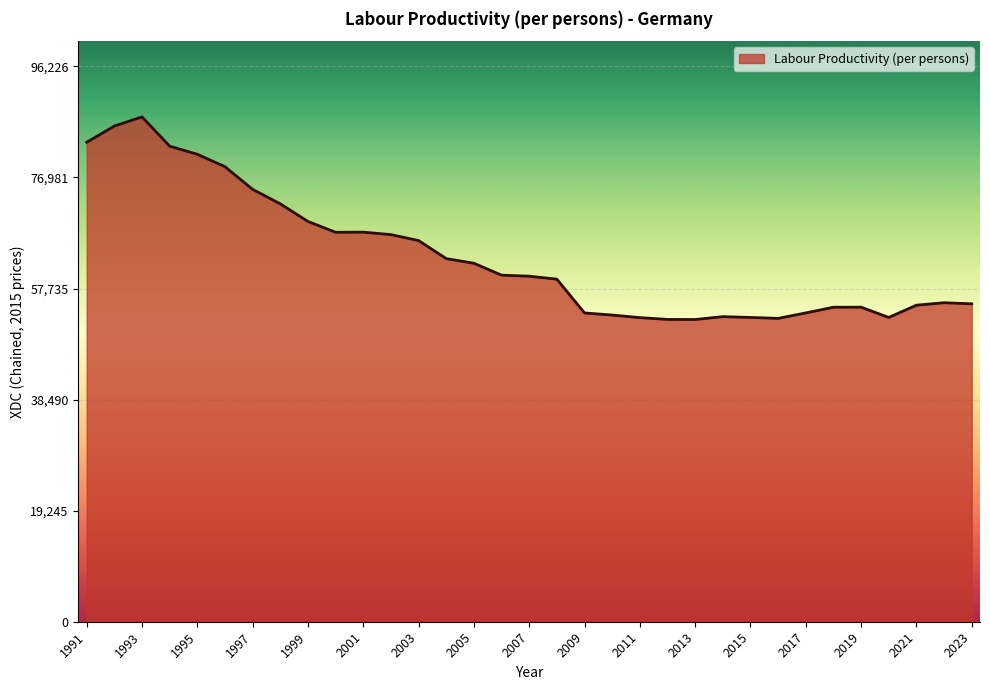

How many distinct data groups are displayed?

1